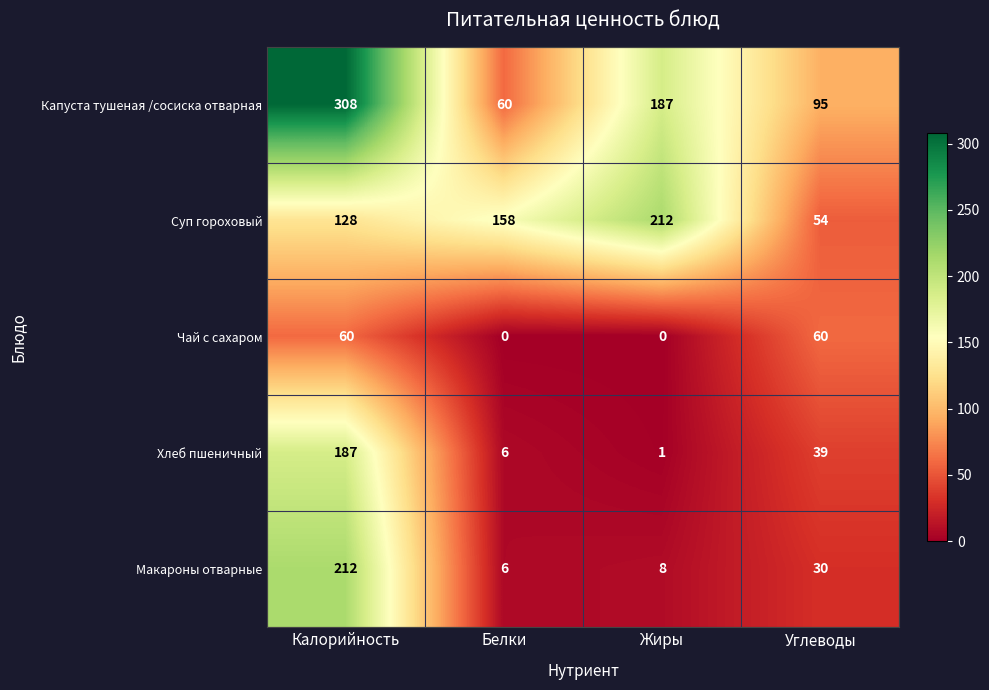

At how many categories does at least one series exceed 214?

1